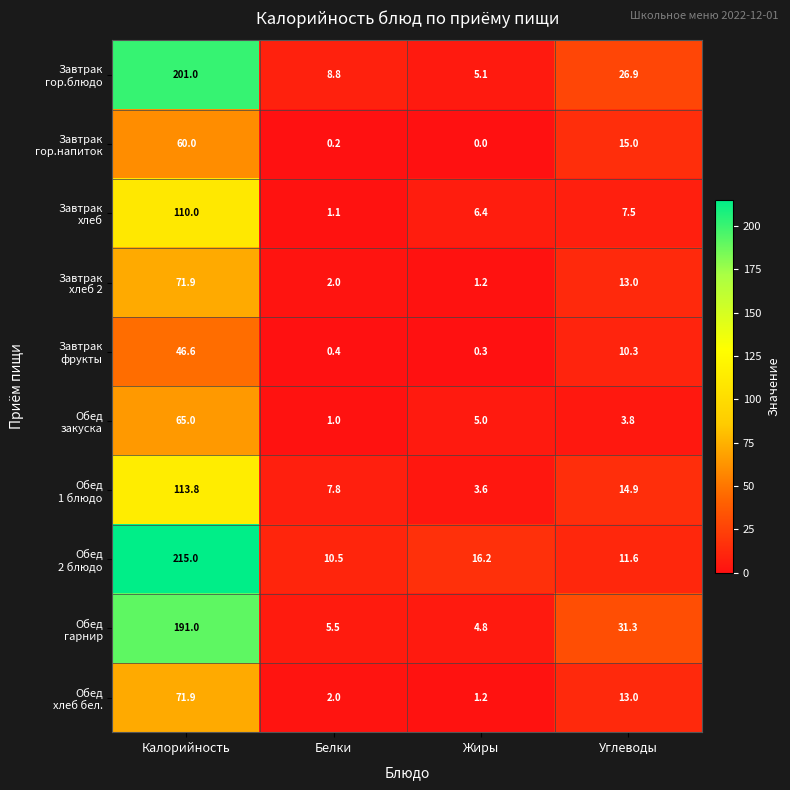

Which label corresponds to the largest value in the chart?

Калорийность